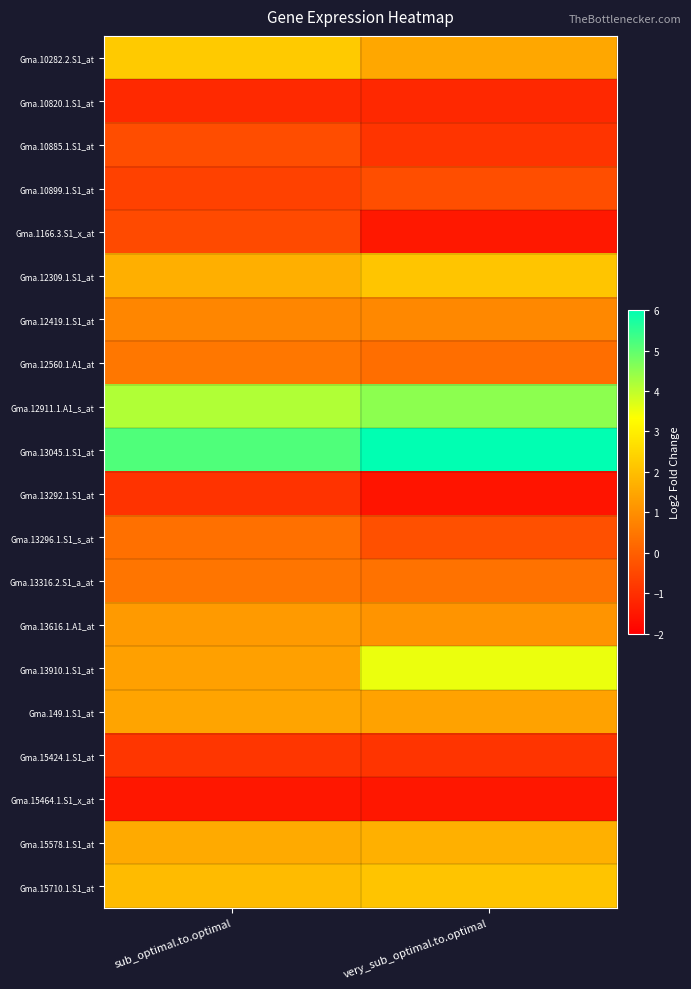

Between very_sub_optimal.to.optimal and sub_optimal.to.optimal, which is larger?

sub_optimal.to.optimal